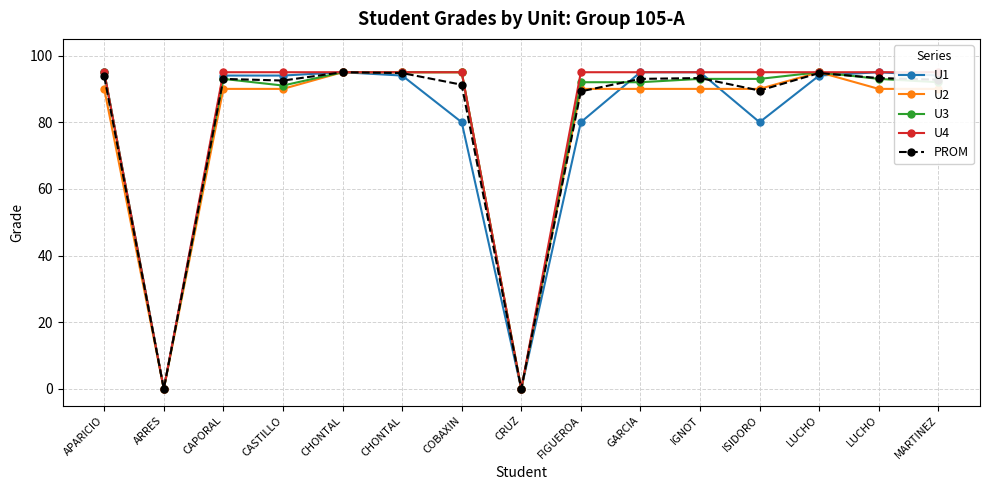

Rank the series by their maximum value, from highest to lowest.

U1, U2, U3, U4, PROM